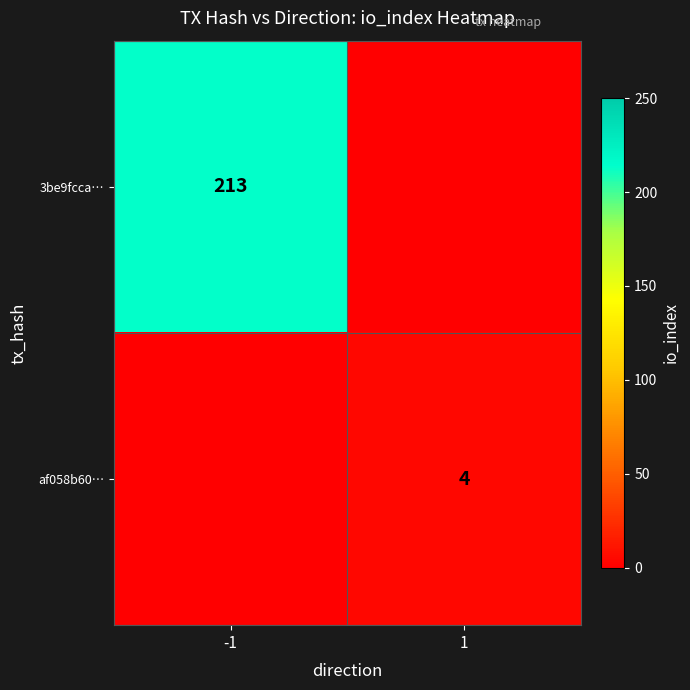

The 3be9fcca… series shows 213 at -1. True or false?

True